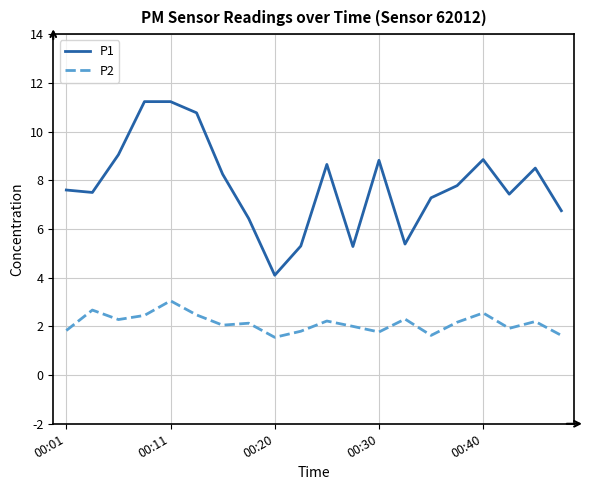

What is the difference between the maximum and minimum values in the P1 series?

7.1